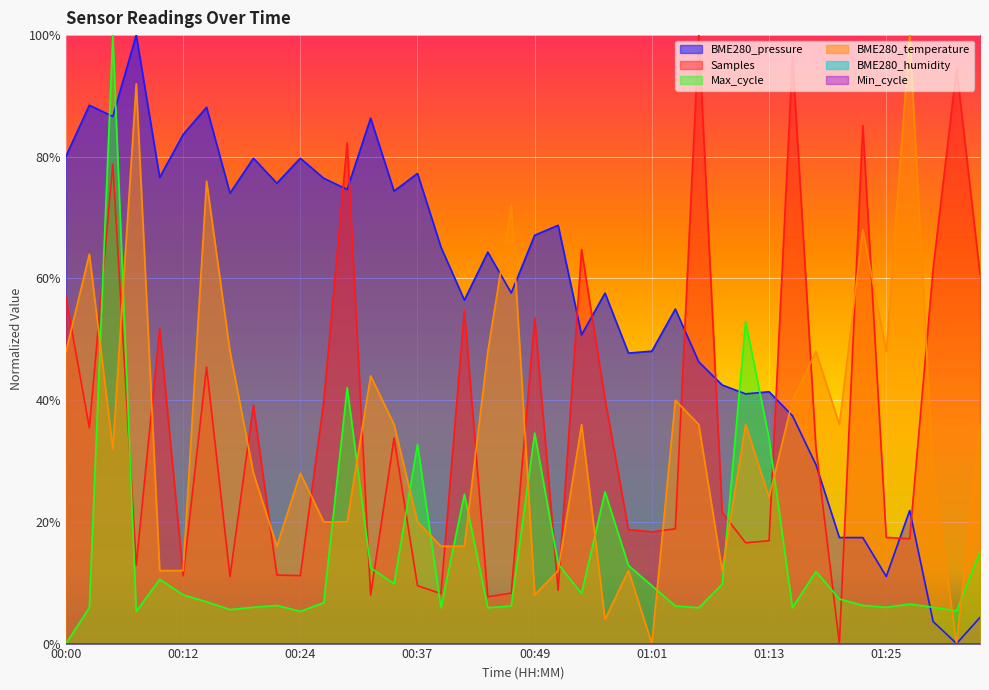

Which series has the largest total across all categories?

BME280_pressure